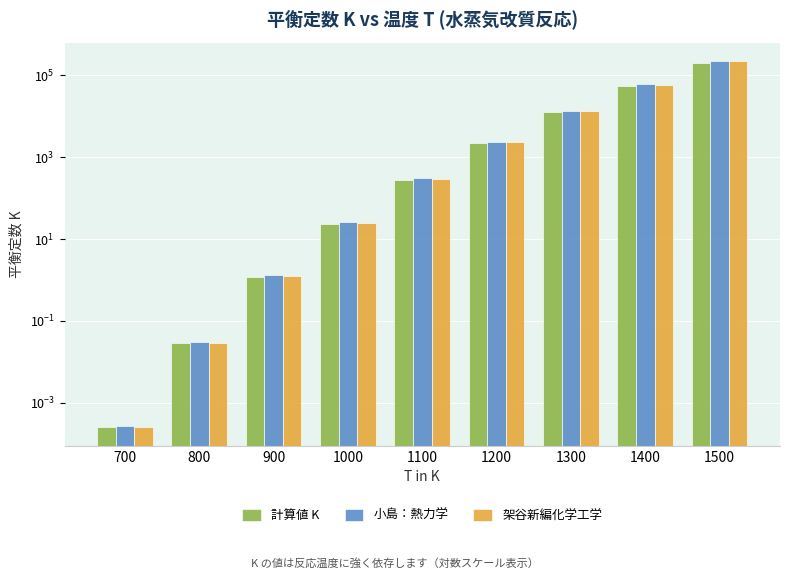

What is the difference between the highest and lowest values at 1300?

1411.9